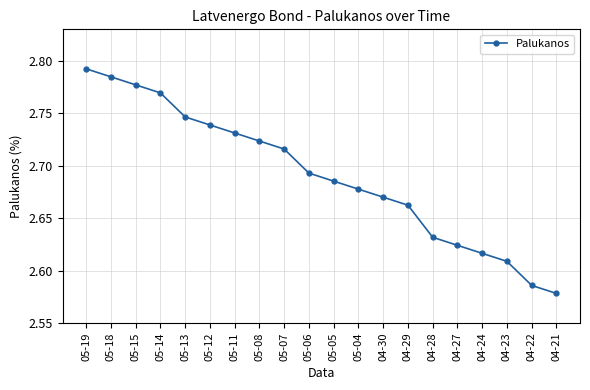

What is the label of the 4th point from the left?

05-14